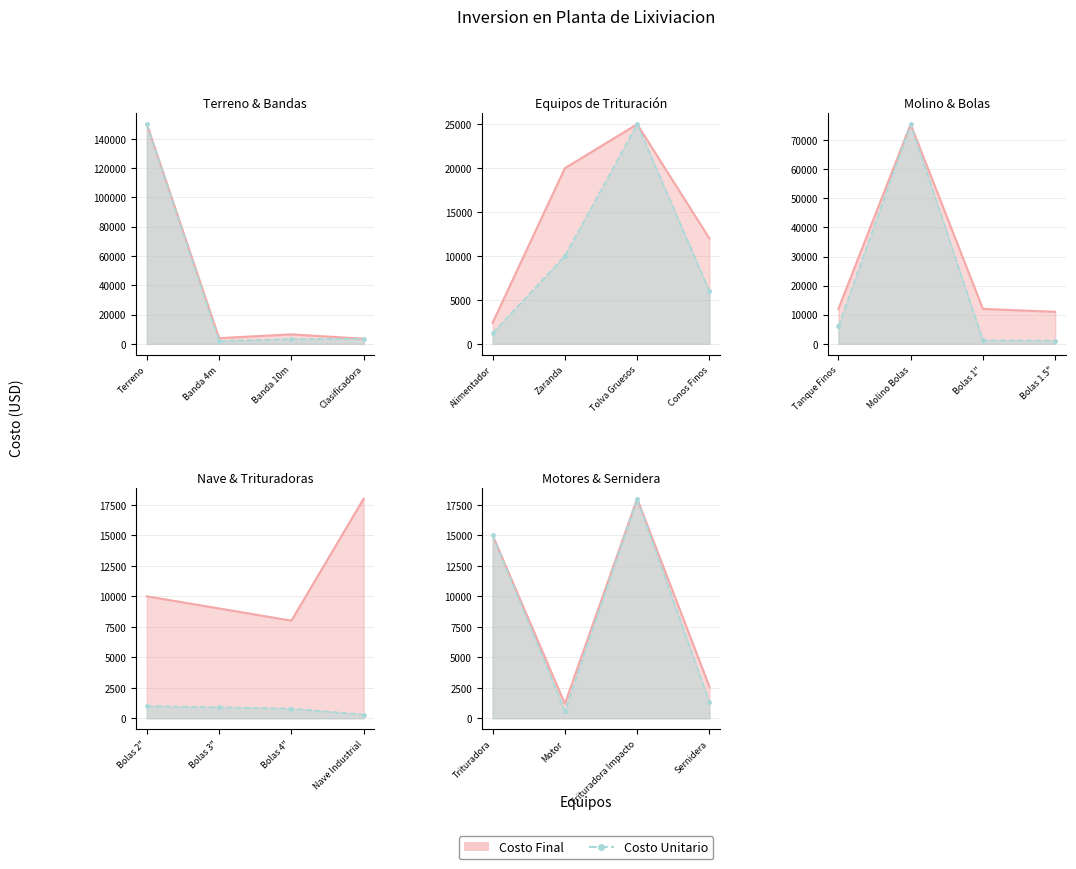

In Costo Final, how many points are lower than both neighbors (excluding endpoints)?

4